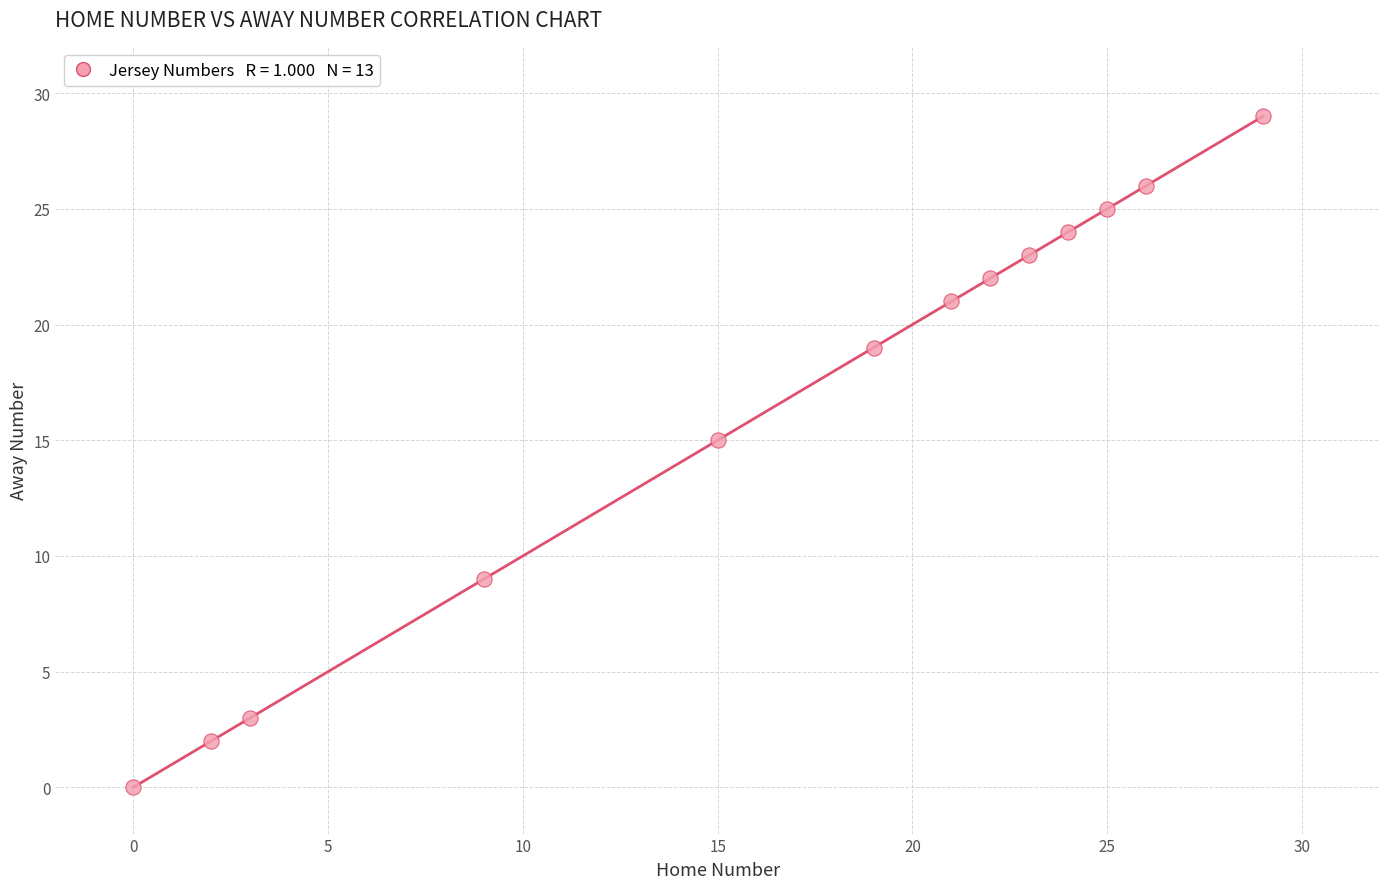

What Y value in the scatter plot is closest to 14?

15